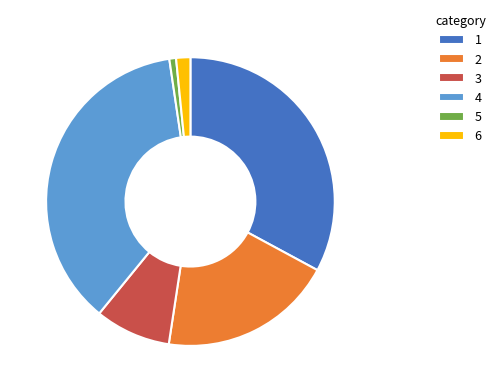

How many slices are in this pie chart?

6